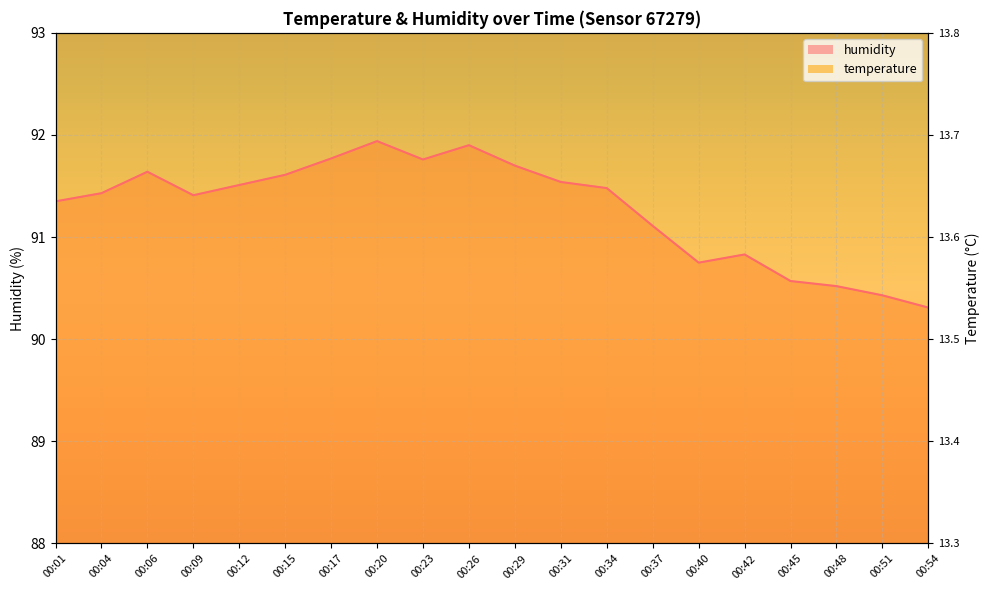

At 00:12, list the series in order from largest to smallest.

temperature, humidity